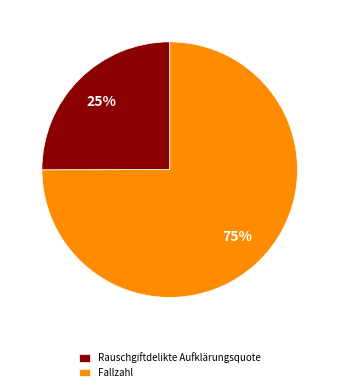

What is the largest slice in the pie chart?

Fallzahl